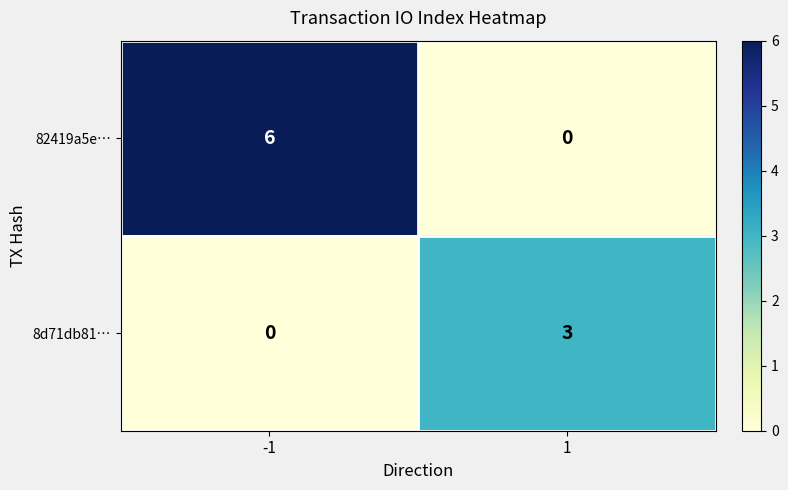

Which series has the largest total across all categories?

82419a5e…